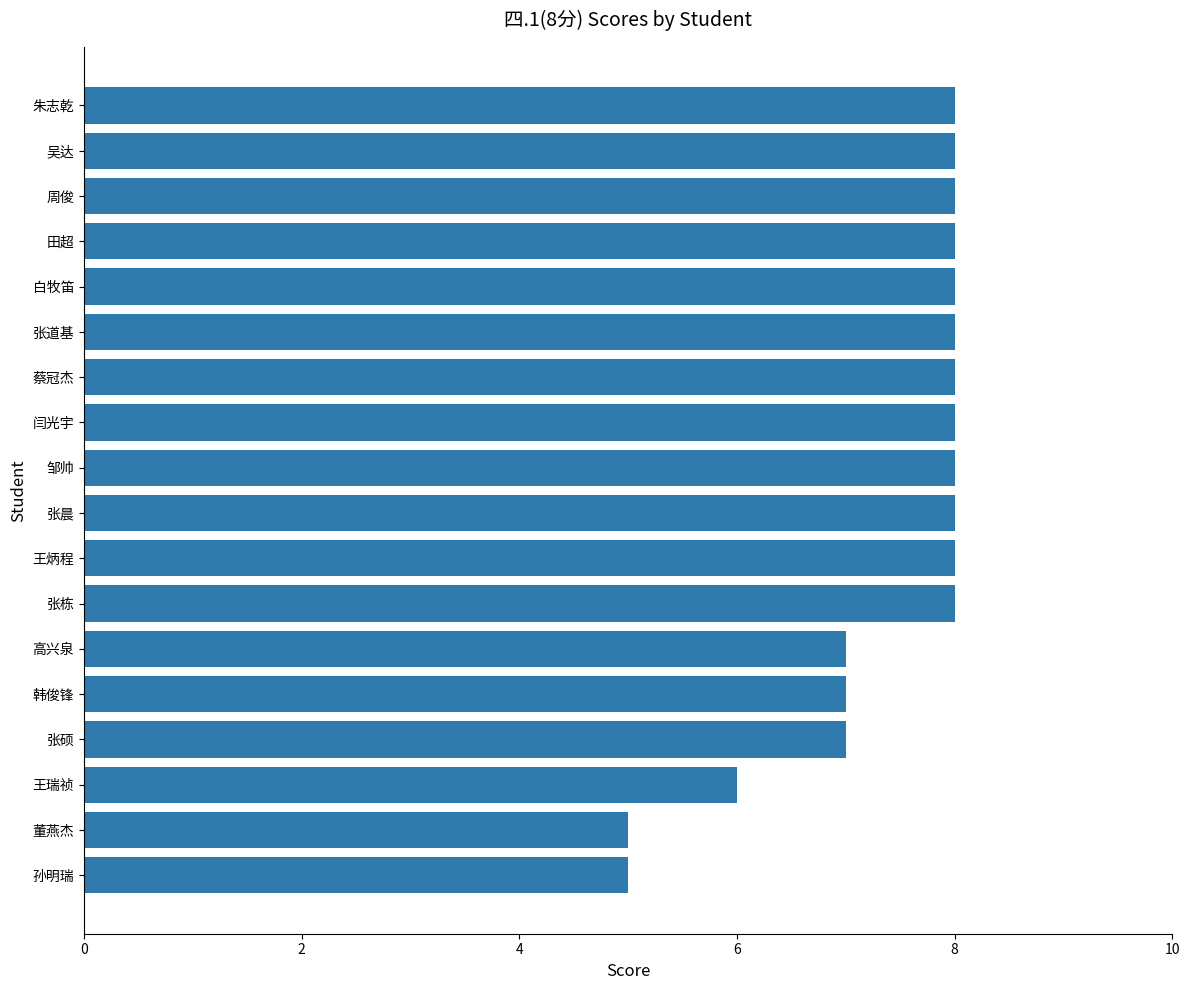

At which label is the value closest to 6?

王瑞祯